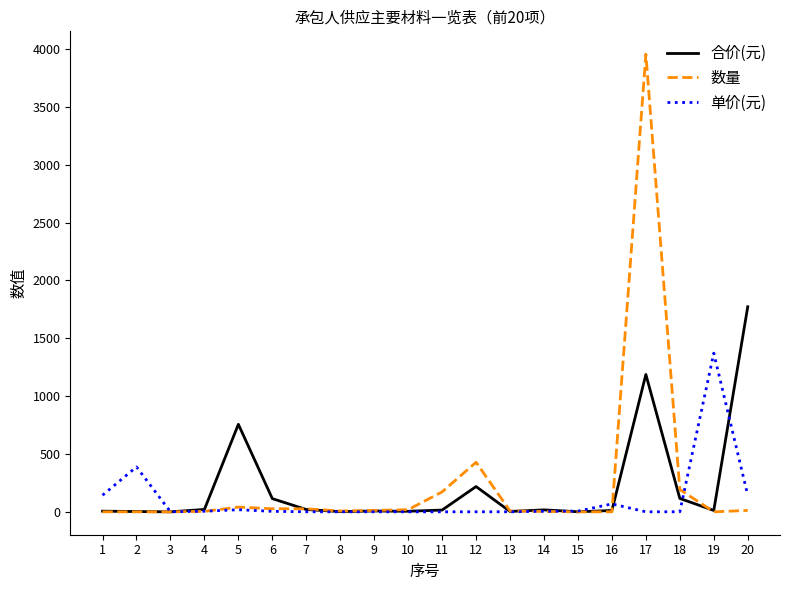

What is the highest value of the 合价(元) series?

1771.9